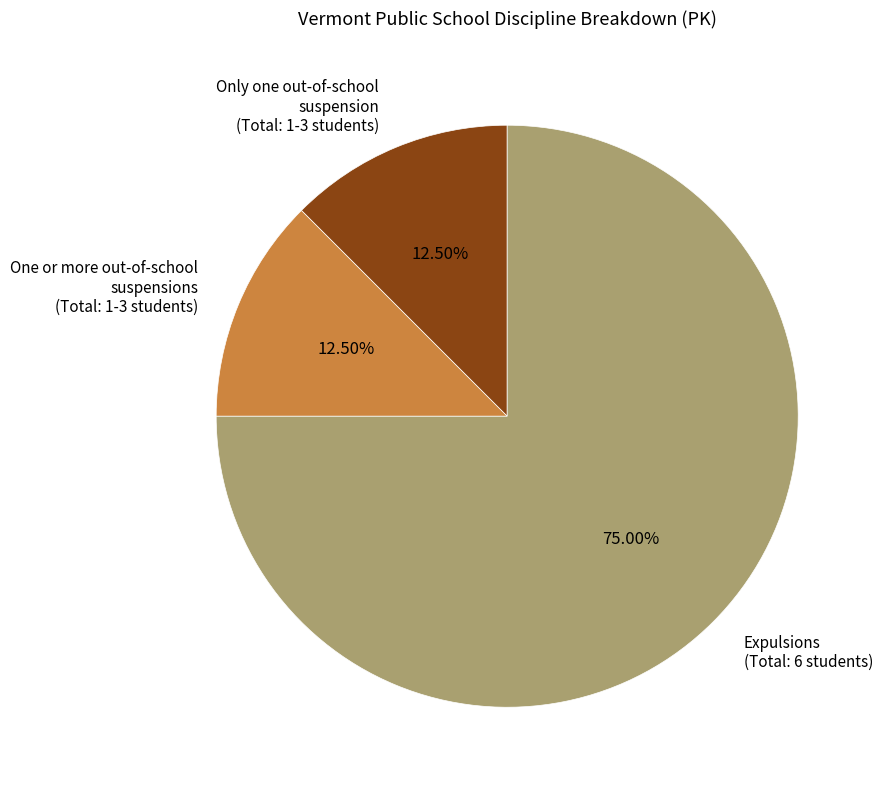

Count the number of slices in the pie.

3